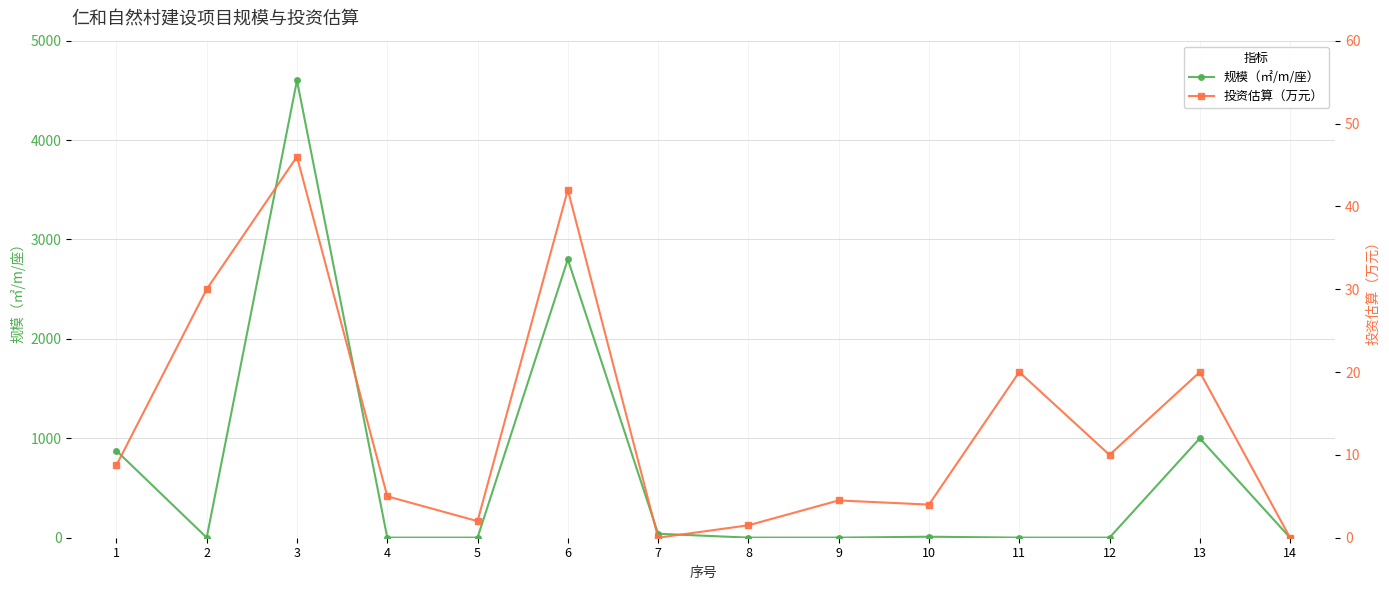

Which series has the largest total across all categories?

规模（㎡/m/座）